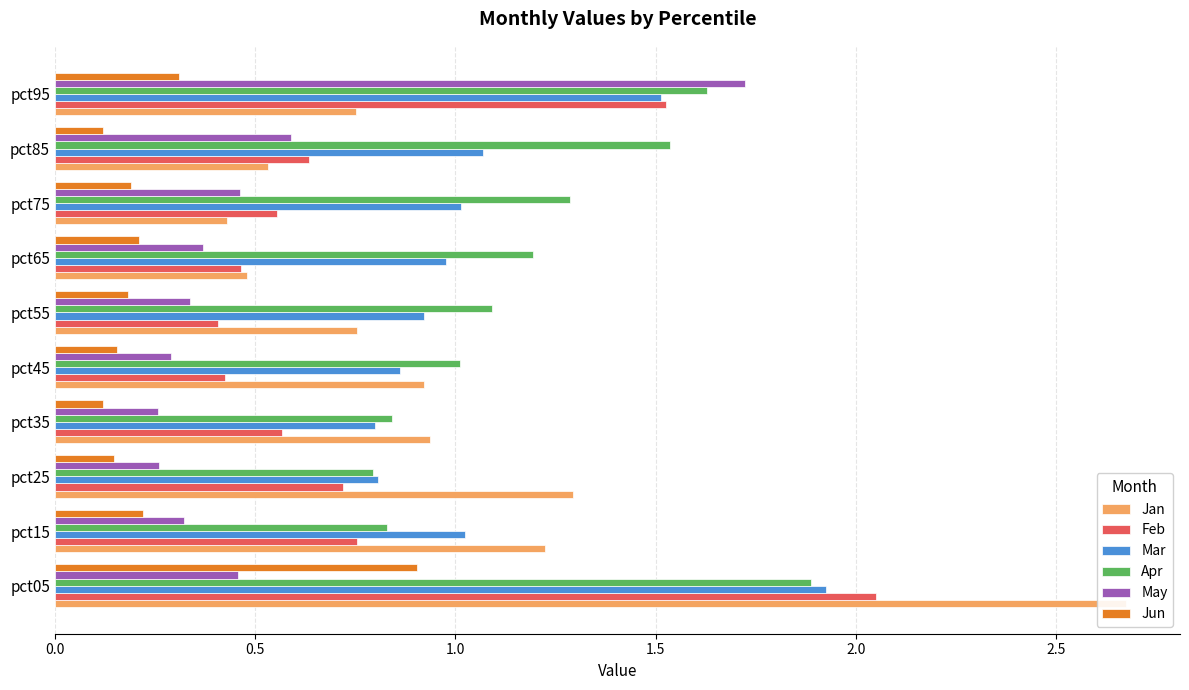

At pct05, list the series in order from smallest to largest.

May, Jun, Apr, Mar, Feb, Jan